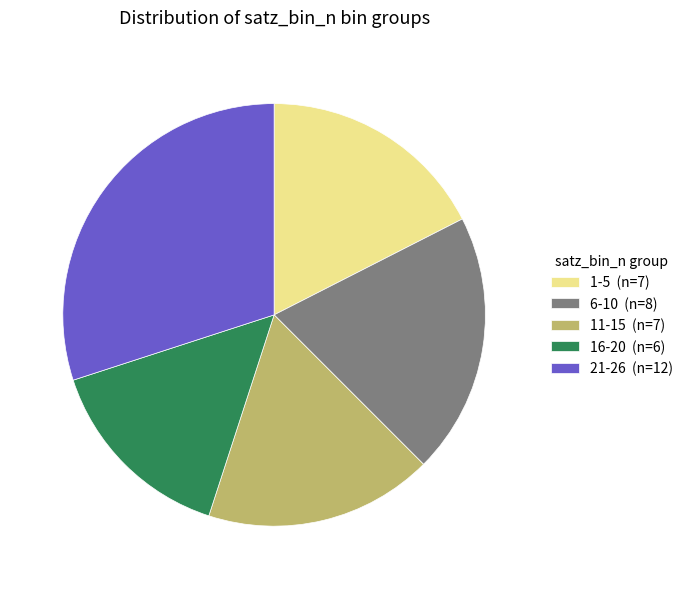

True or false: 1-5 (n=7) accounts for 30% of the total.

False